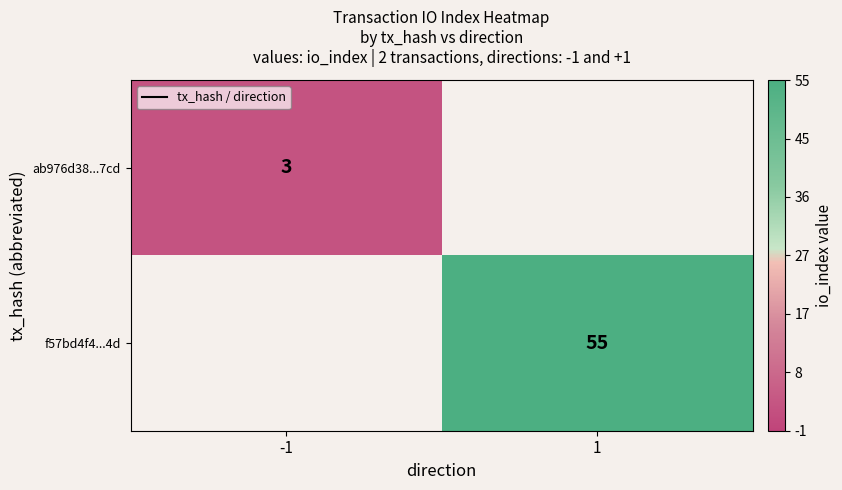

The ab976d38...7cd series shows 5 at -1. True or false?

False